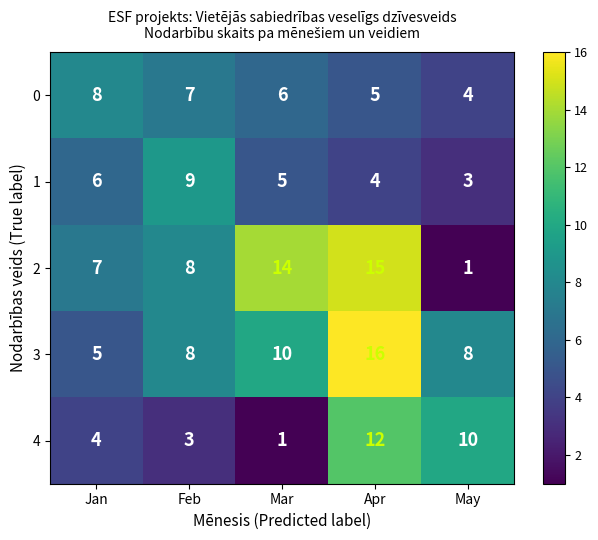

Is the value of 2 at Apr greater than the value of 1 at Mar?

Yes